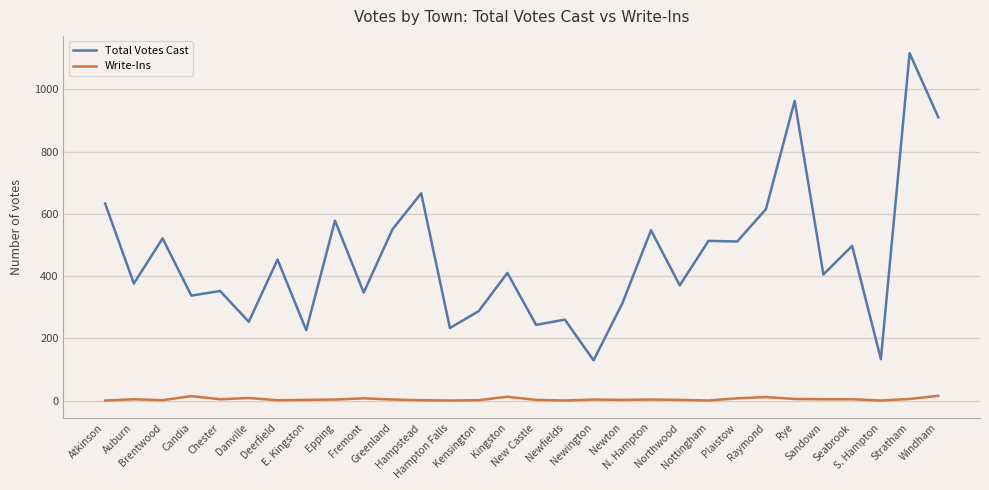

At Newington, list the series in order from largest to smallest.

Total Votes Cast, Write-Ins